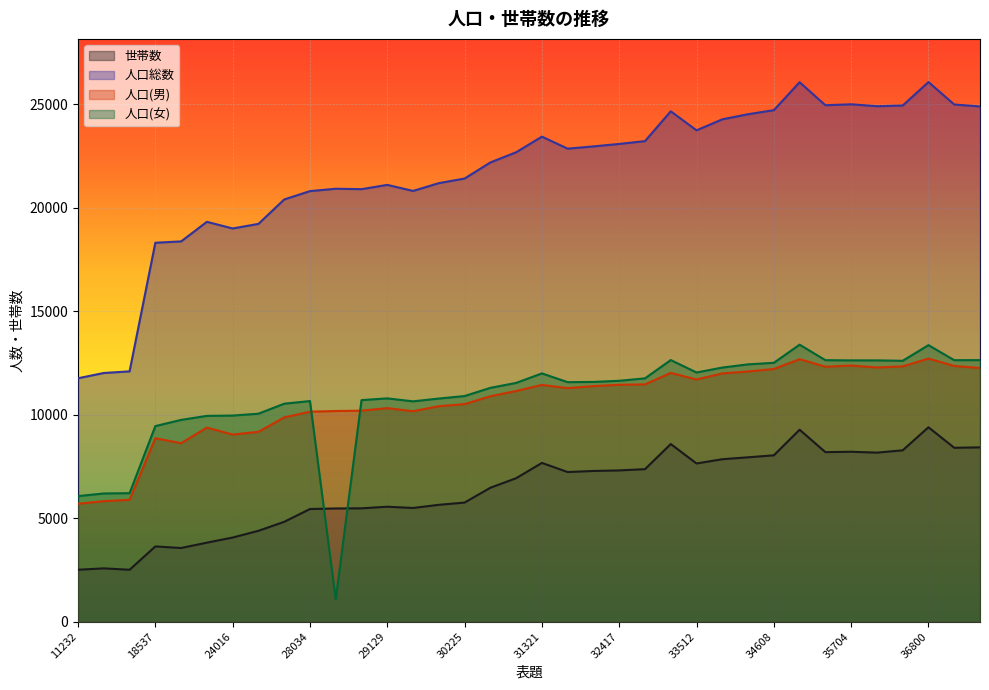

True or false: 世帯数 has more than 1 points higher than both neighbors.

True